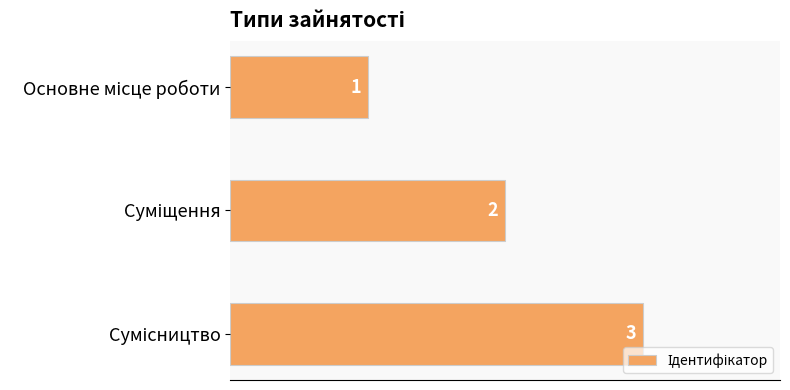

What is the maximum value shown in the chart?

3